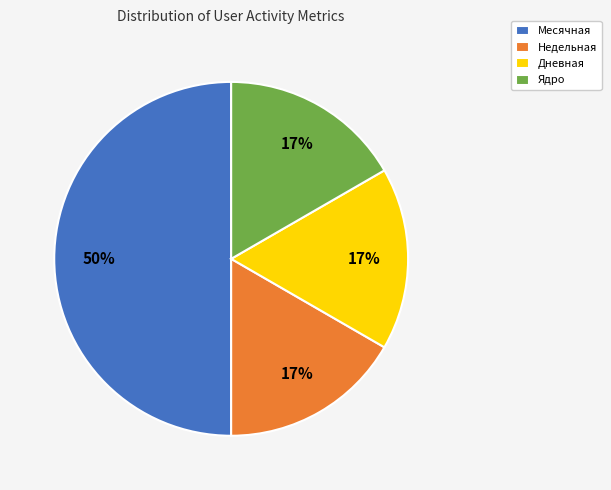

What is the largest slice in the pie chart?

Месячная